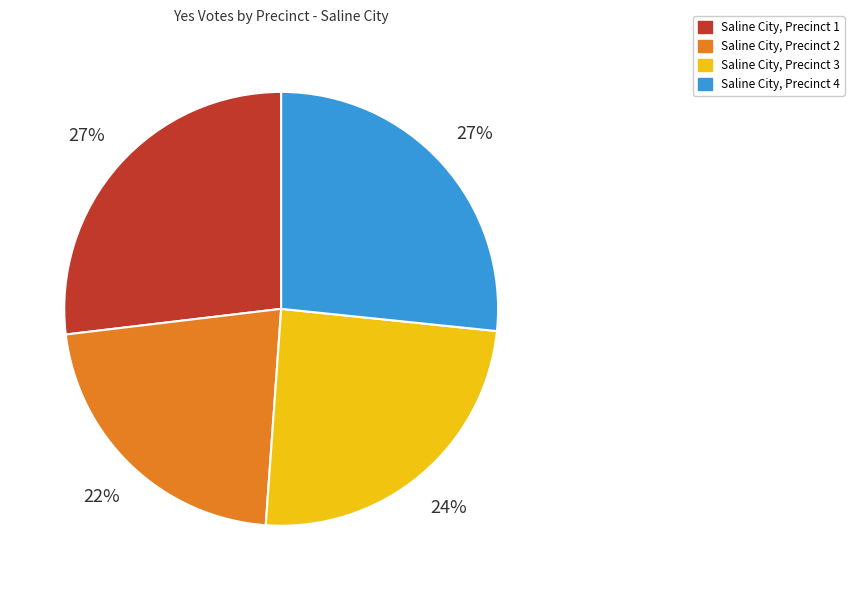

What is the ratio of the value at Saline City, Precinct 2 to the value at Saline City, Precinct 4?

0.8